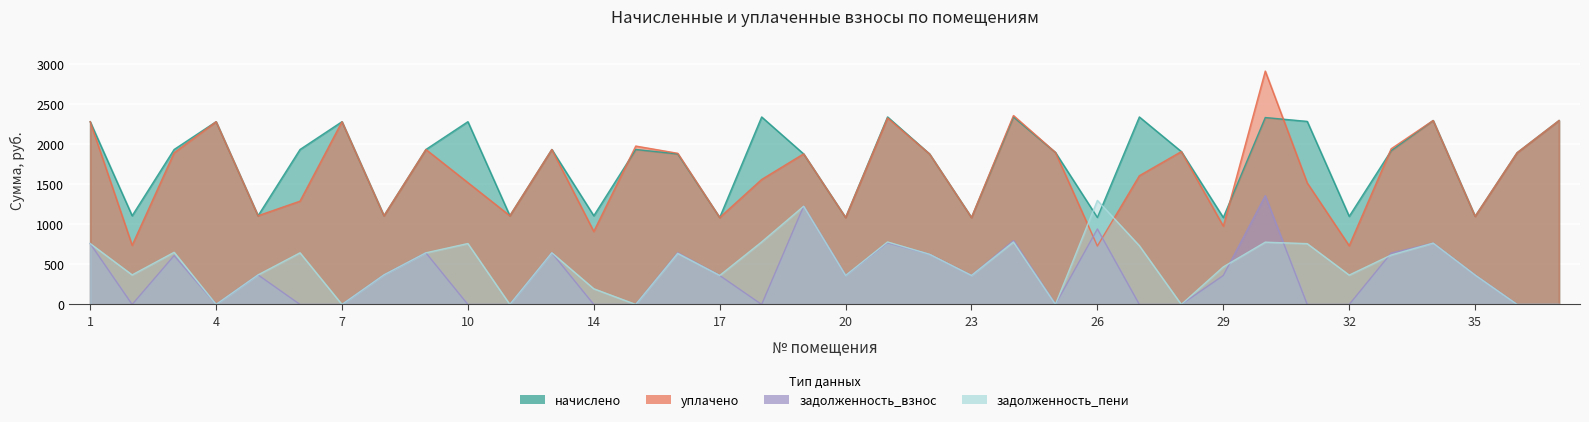

At which category is the sum across all series the highest?

30